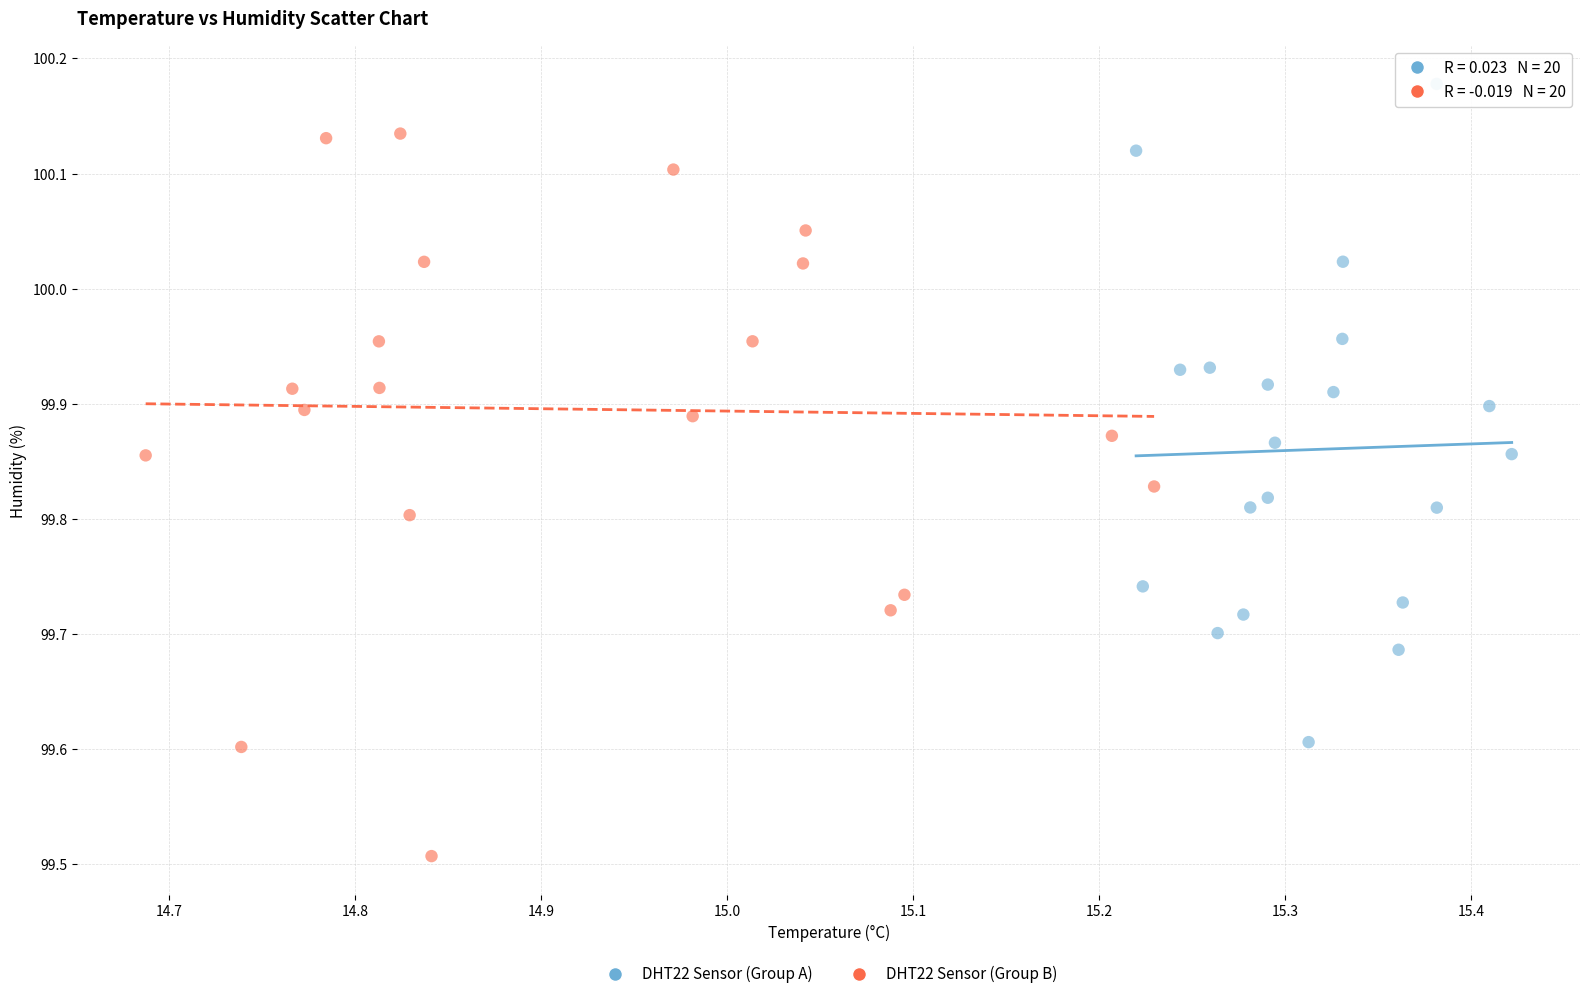

Which series contains the lowest Y value?

DHT22 Sensor (Group B)